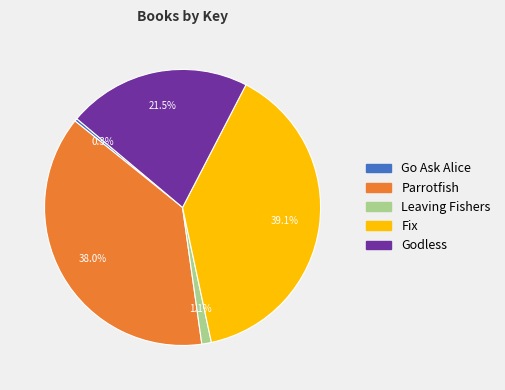

To the nearest percent, what is the combined percentage of Go Ask Alice and Parrotfish?

38%